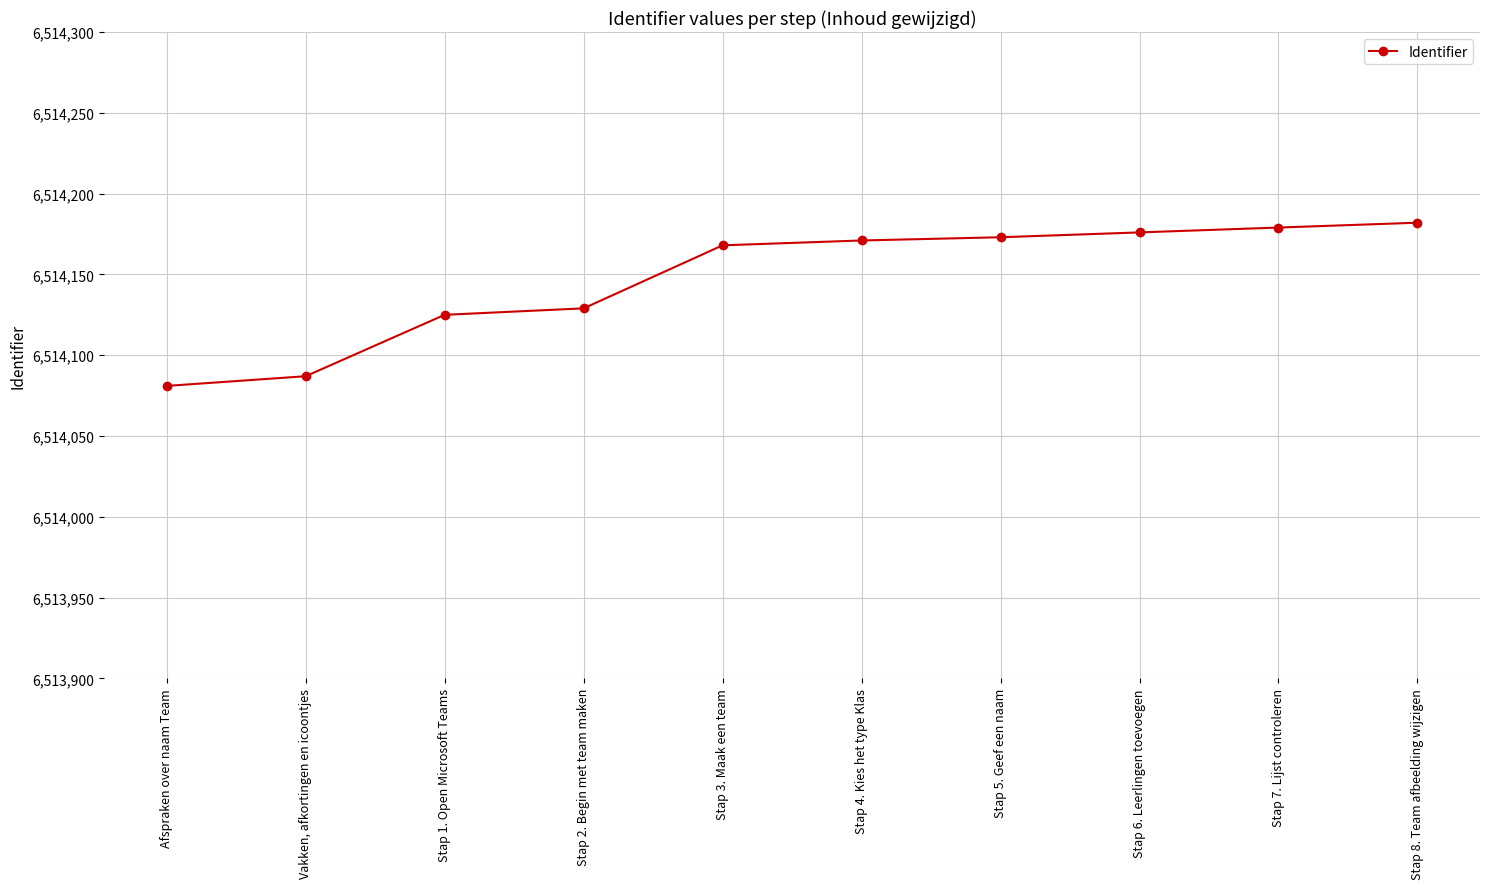

Reading left to right, transcribe all the data shown in this chart.

Afspraken over naam Team=6514081	Vakken, afkortingen en icoontjes=6514087	Stap 1. Open Microsoft Teams=6514125	Stap 2. Begin met team maken=6514129	Stap 3. Maak een team=6514168	Stap 4. Kies het type Klas=6514171	Stap 5. Geef een naam=6514173	Stap 6. Leerlingen toevoegen=6514176	Stap 7. Lijst controleren=6514179	Stap 8. Team afbeelding wijzigen=6514182